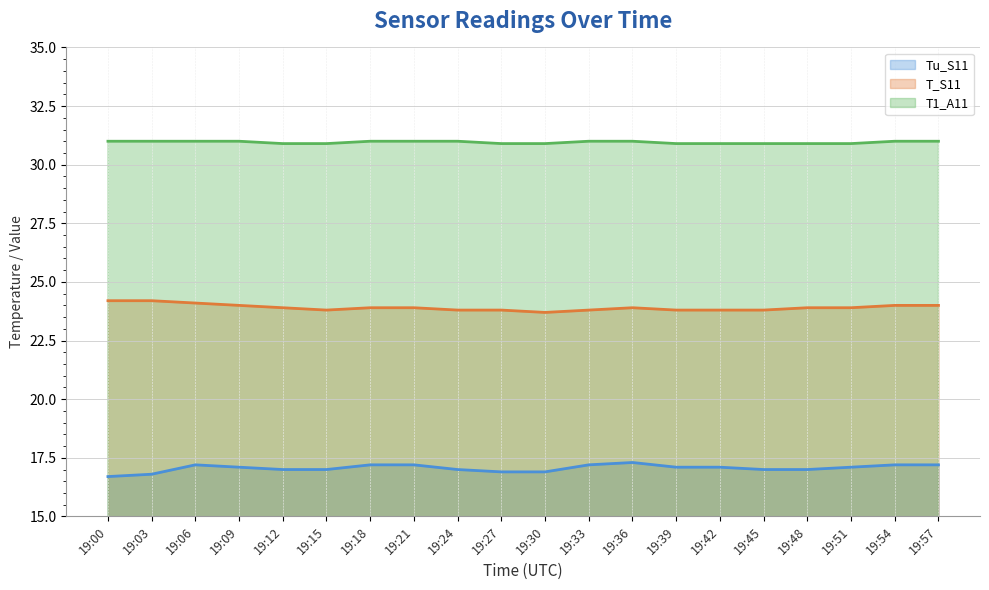

What is the difference between the second highest and second lowest values in the Tu_S11 series?

0.4